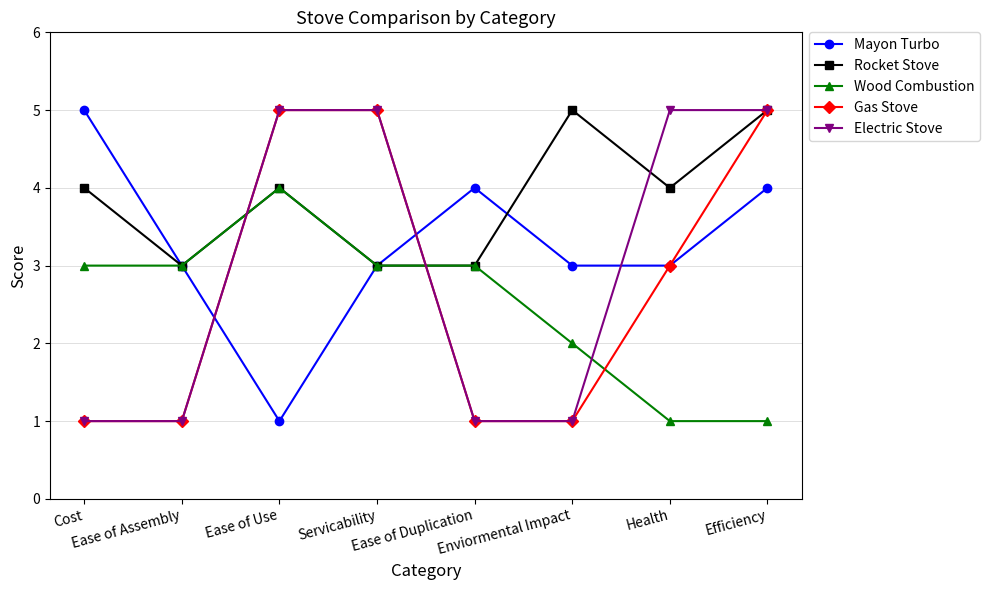

What is the label of the 4th point from the right?

Ease of Duplication